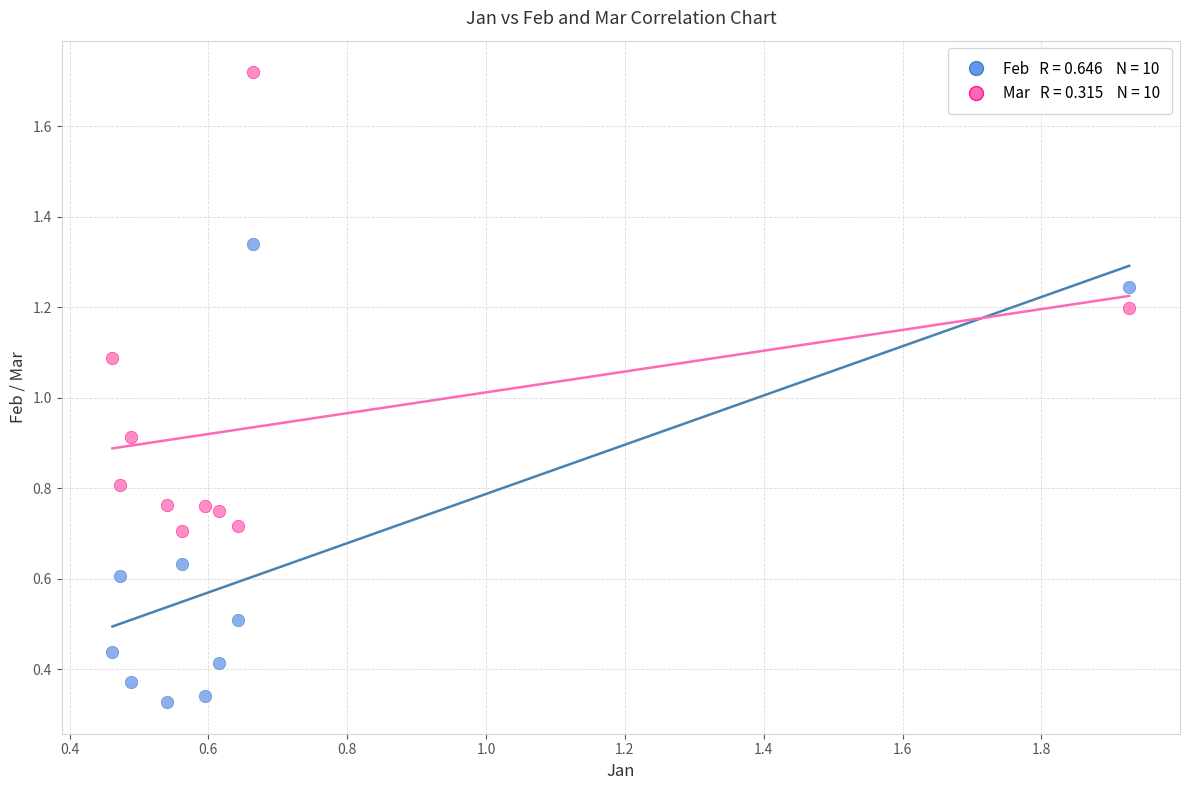

Across all data points, what is the range of X values (max minus min)?

1.5